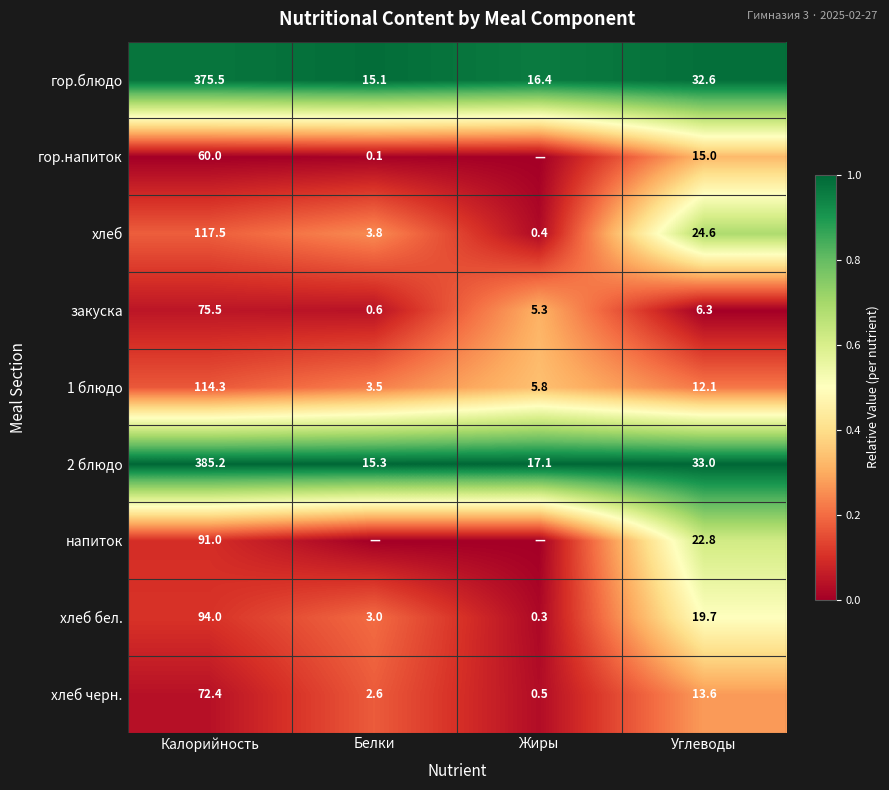

What is the spread (max minus min) of values at Калорийность?

325.2